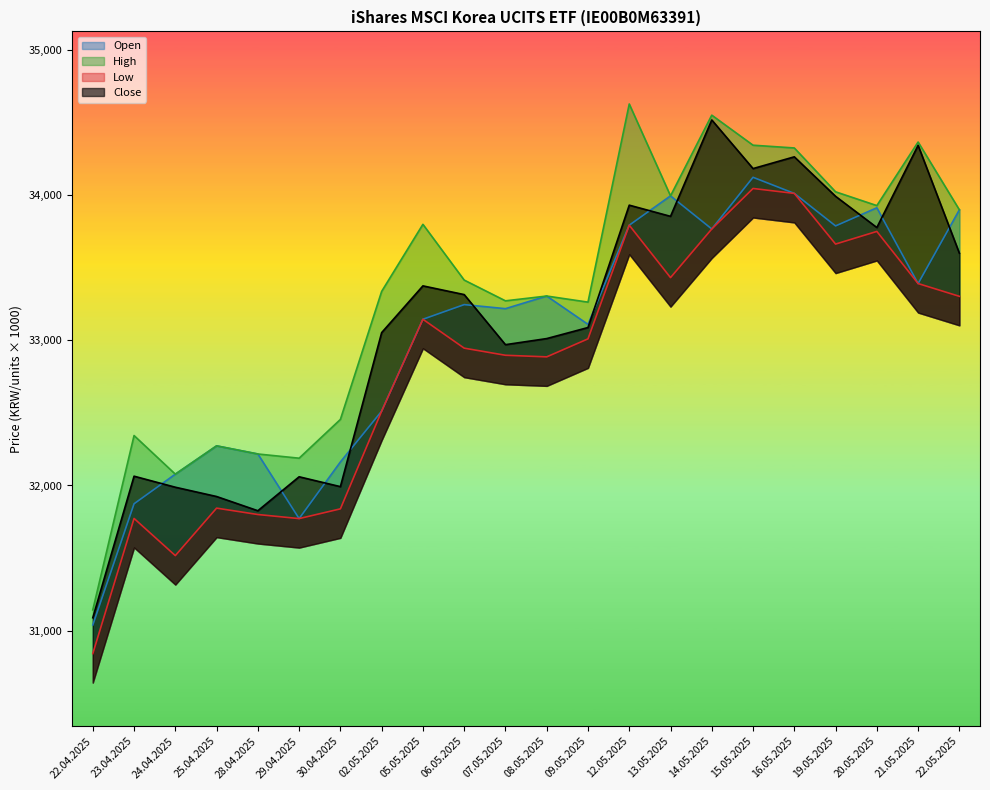

What are all the series names shown in the legend?

Open, High, Low, Close